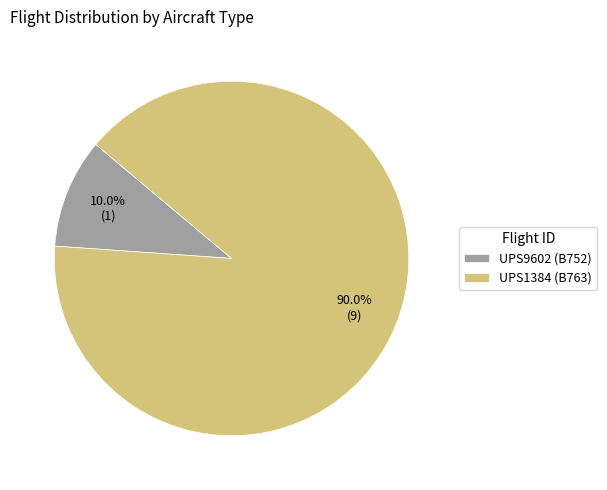

Which has a higher value, UPS1384 or UPS9602?

UPS1384